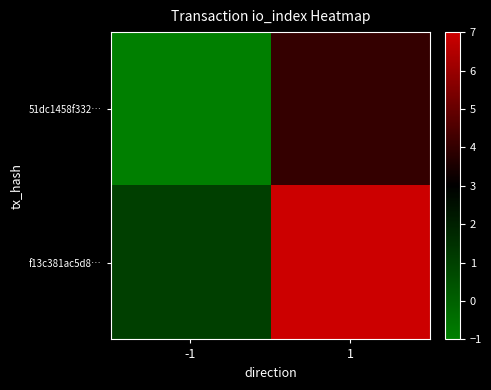

At how many categories does at least one series exceed 3?

1